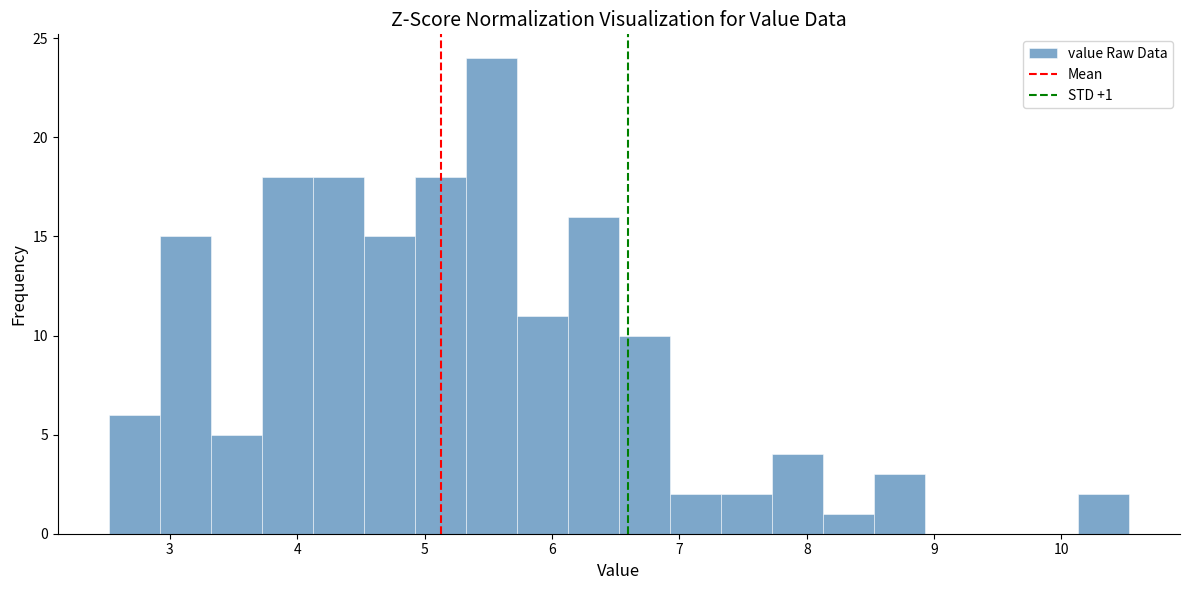

Over which range of the x-axis is the bar tallest?

5.3 to 5.7